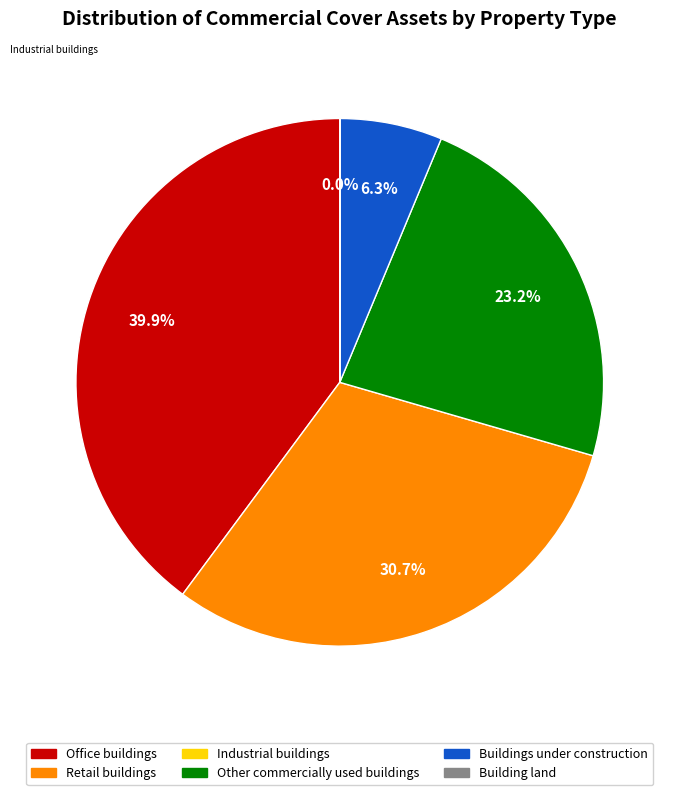

Is there any slice that represents more than half of the pie?

No